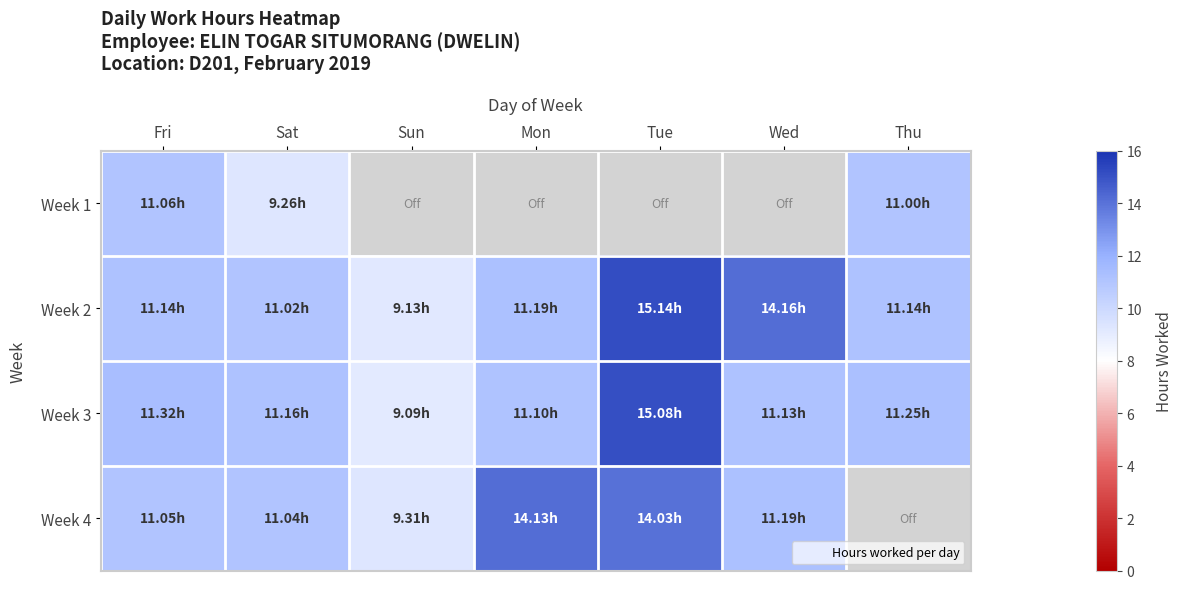

Reading left to right, list all the values displayed in this chart.

Week 1: Fri=11.1	Sat=9.3	Sun=0.0	Mon=0.0	Tue=0.0	Wed=0.0	Thu=11.0
Week 2: Fri=11.1	Sat=11.0	Sun=9.1	Mon=11.2	Tue=15.1	Wed=14.2	Thu=11.1
Week 3: Fri=11.3	Sat=11.2	Sun=9.1	Mon=11.1	Tue=15.1	Wed=11.1	Thu=11.2
Week 4: Fri=11.1	Sat=11.0	Sun=9.3	Mon=14.1	Tue=14.0	Wed=11.2	Thu=0.0